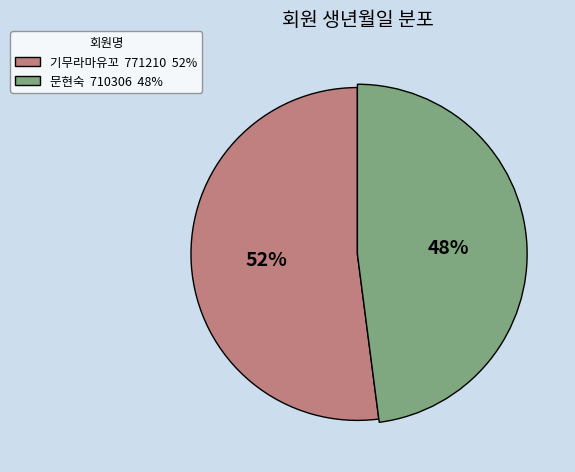

To the nearest percent, what is the difference between the 문현숙 and 기무라마유꼬 slice percentages?

4%